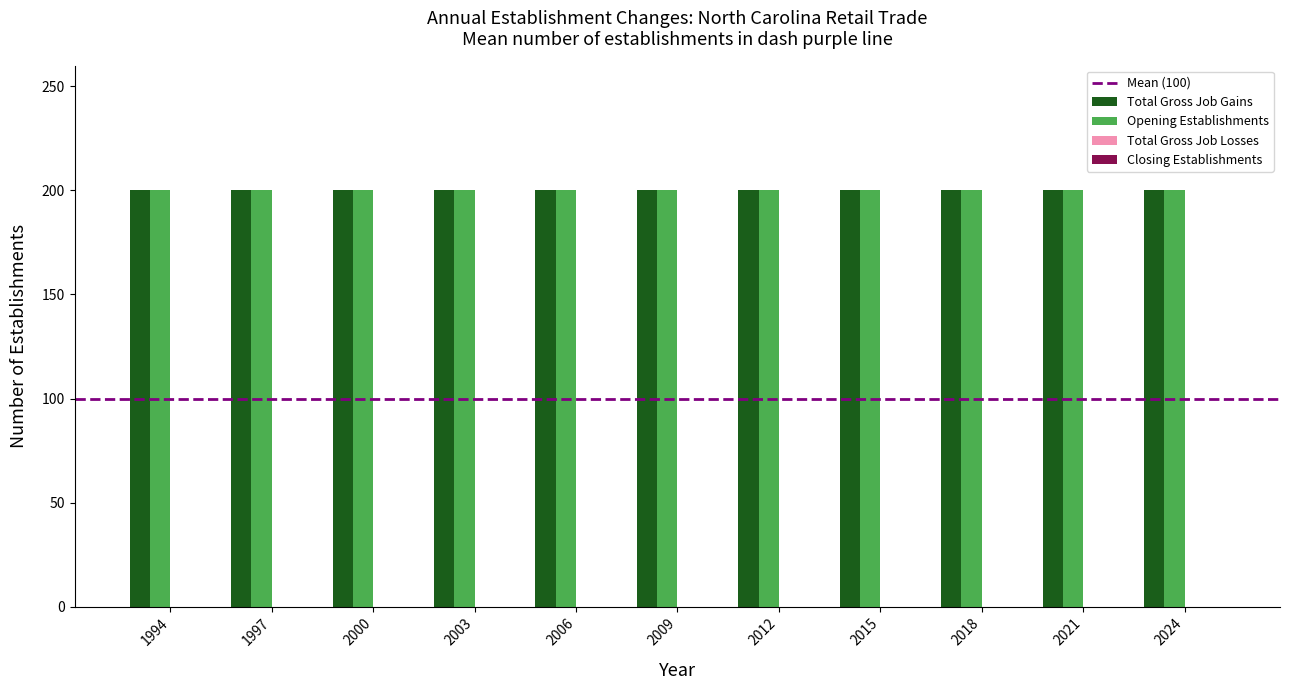

Is the value of Total Gross Job Gains at 2003 greater than the value of Total Gross Job Losses at 2015?

Yes